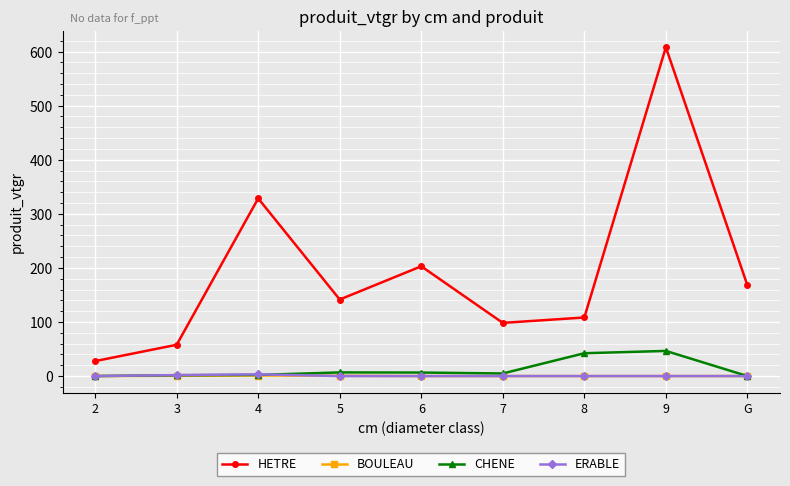

How many data points does each series have?

9